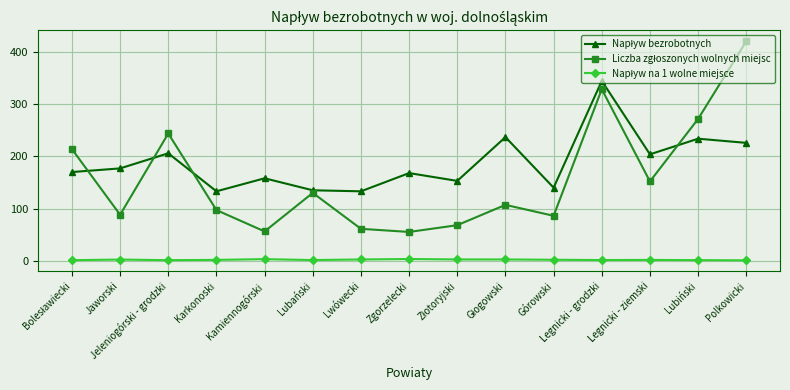

What is the label of the 11th point from the left?

Górowski